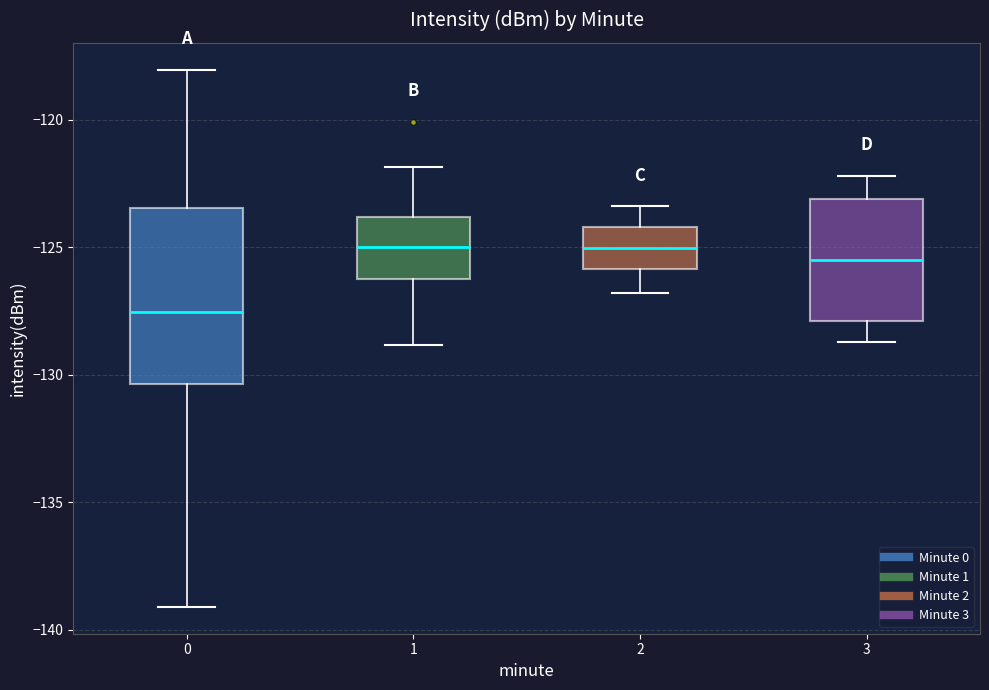

Reading left to right, read every box against the y-axis: the position of its median line, the range the box covers, and the ends of its whiskers. The values are not printed on the chart, so give them approximately, as read against the axis.

0: median -127.5, box -130.5 to -123.5, whiskers -139.0 to -118.0
1: median -125.0, box -126.5 to -124.0, whiskers -129.0 to -122.0
2: median -125.0, box -126.0 to -124.0, whiskers -127.0 to -123.5
3: median -125.5, box -128.0 to -123.0, whiskers -128.5 to -122.0